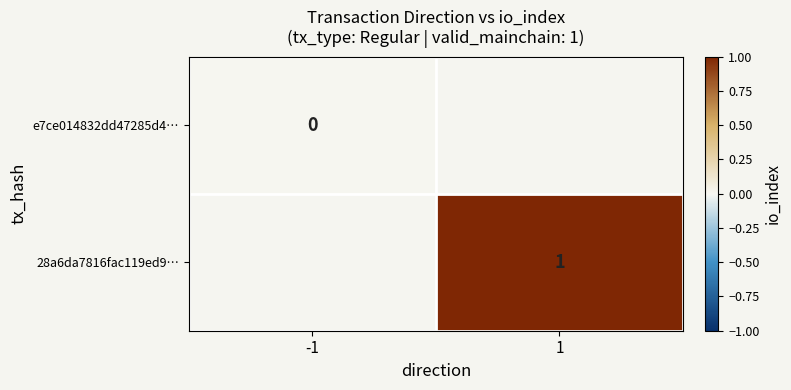

The 28a6da7816fac119ed9… series shows 1 at 1. True or false?

True